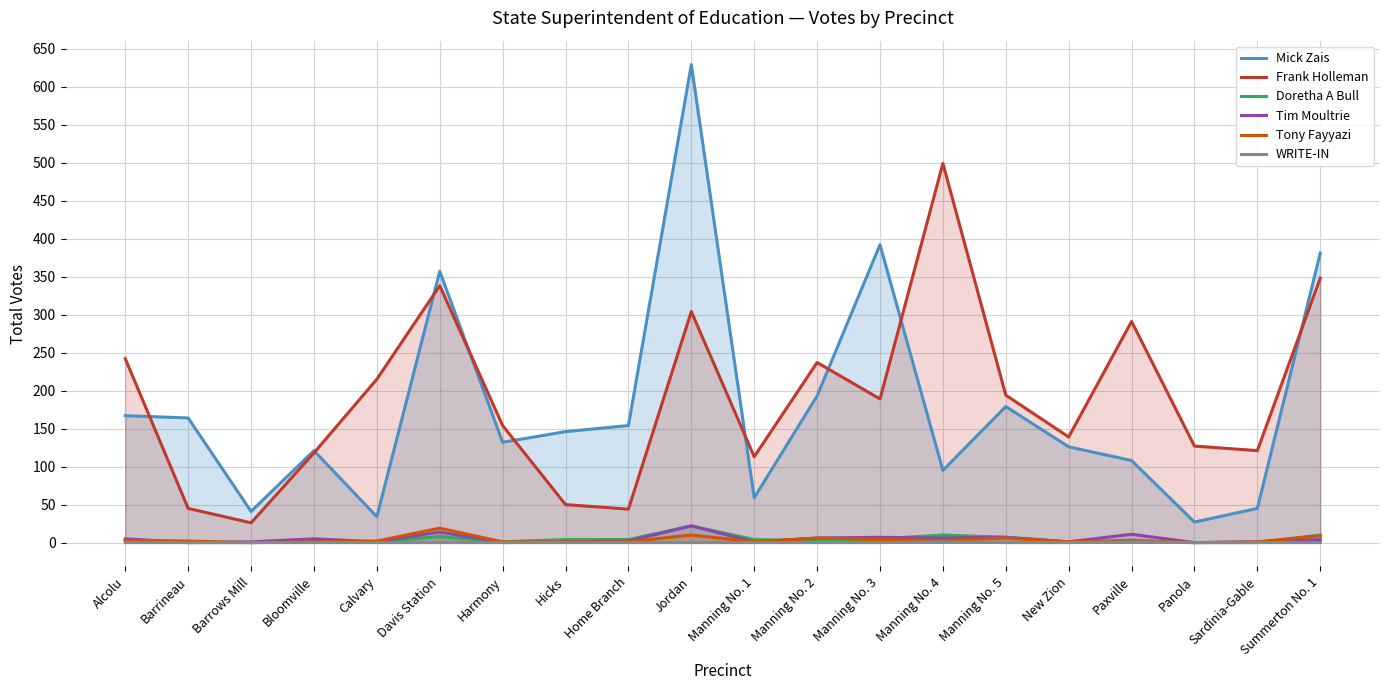

At which category does Tony Fayyazi reach its first local valley?

Barrows Mill